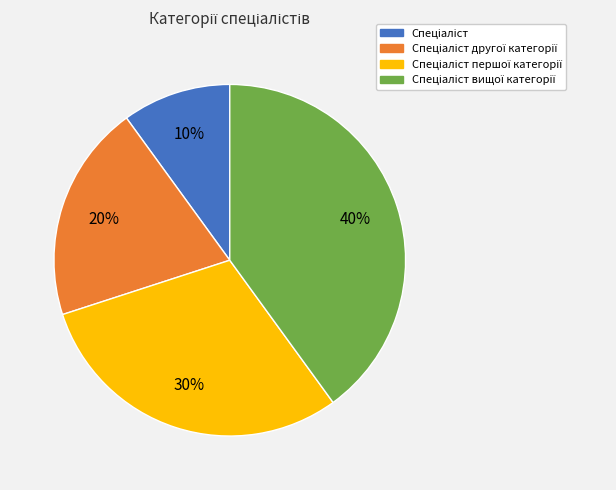

Is there a majority slice in this chart?

No